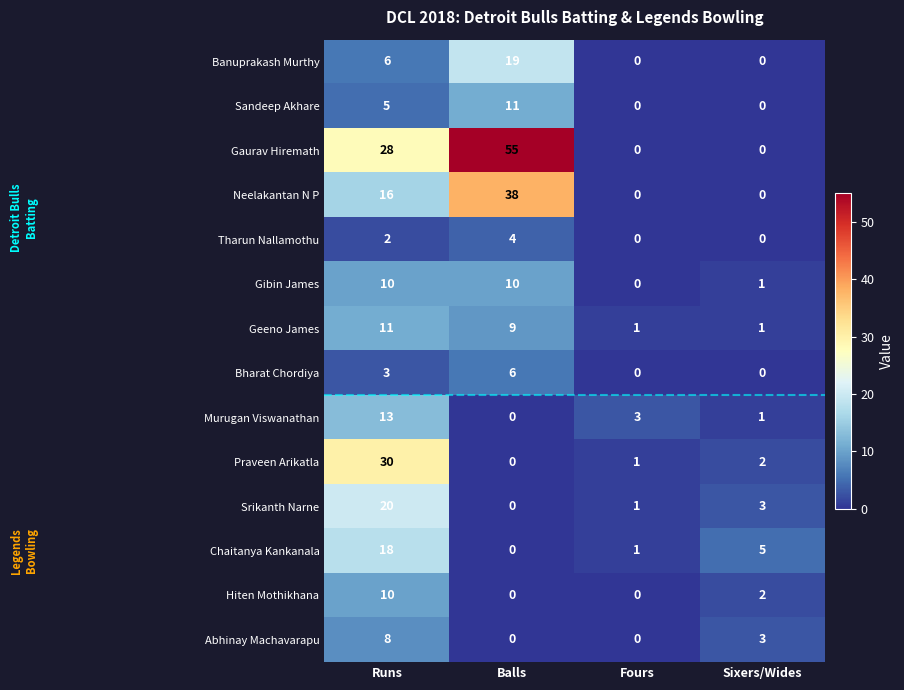

What is the approximate value of Tharun Nallamothu at Balls?

4